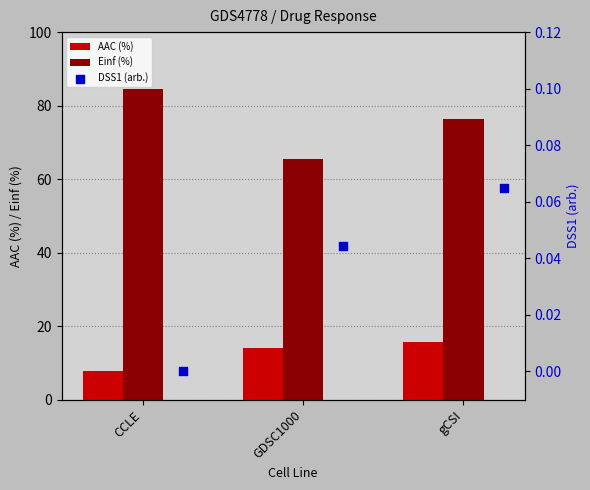

Which series reaches the maximum Y coordinate?

Einf (%)